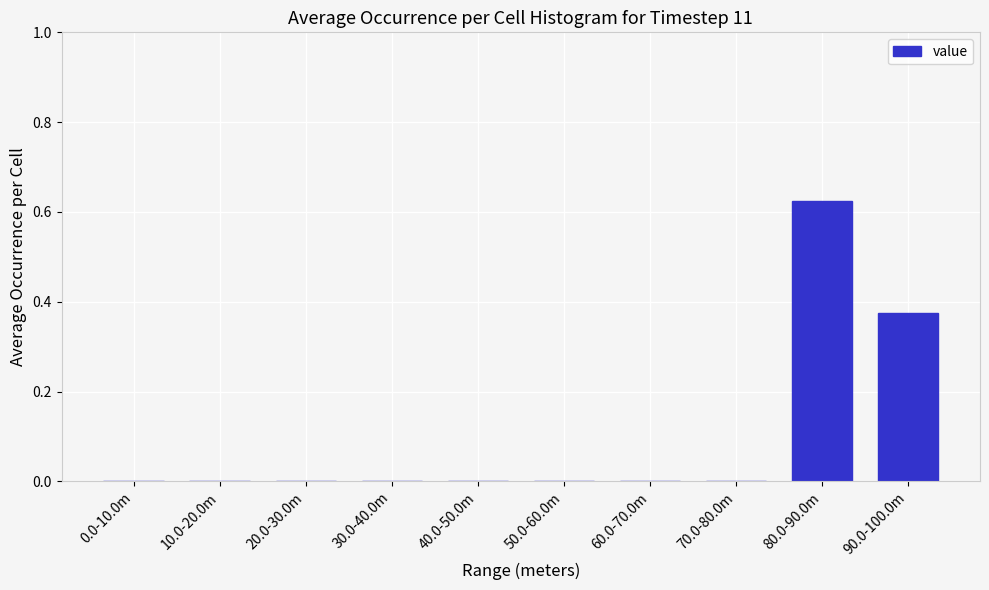

The chart shows a value of 0.0 at 30.0-40.0m. True or false?

True